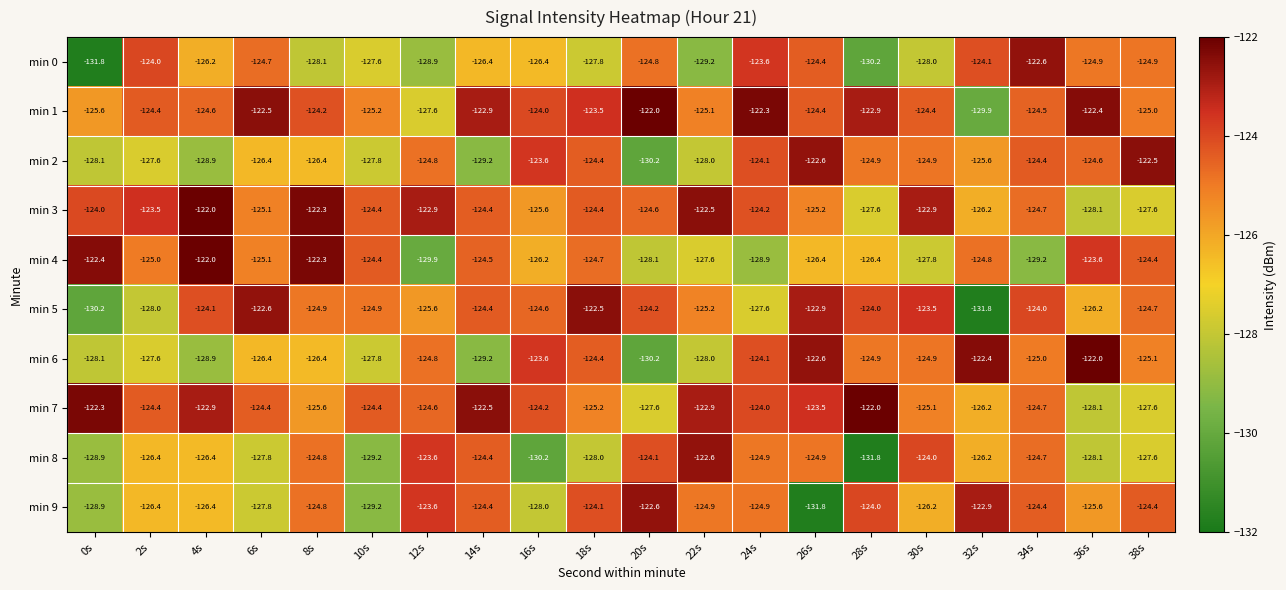

At which label is min 4 closest to -125?

2s